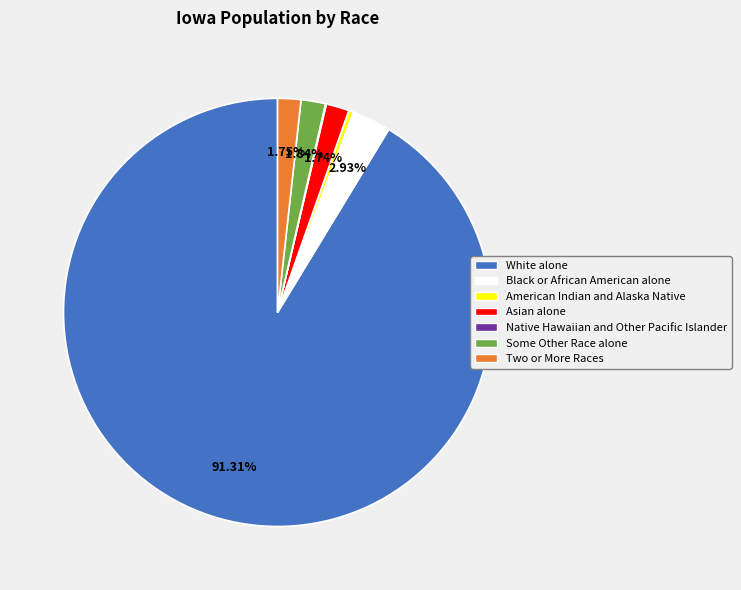

Which category has the biggest portion of the pie?

White alone